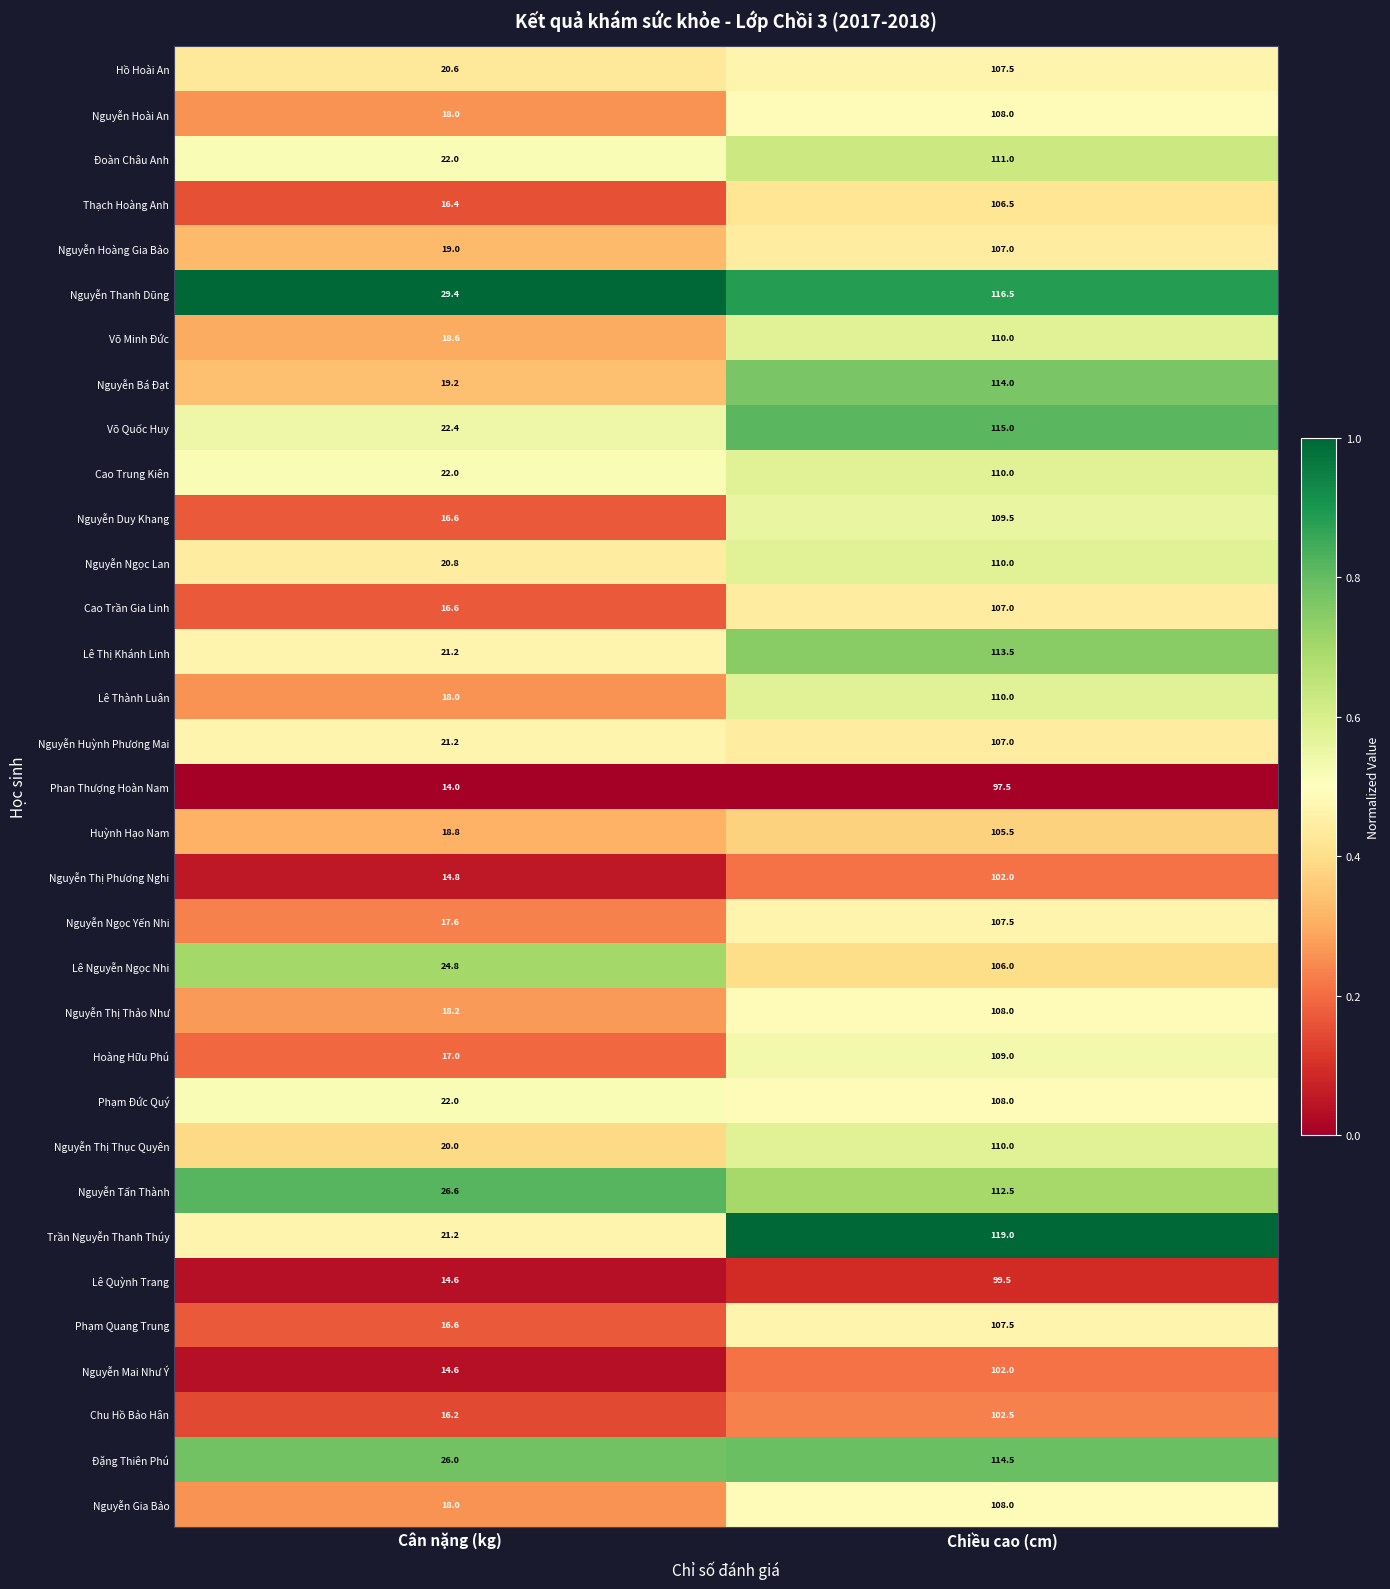

What value does the Nguyễn Mai Như Ý series have at Chiều cao (cm)?

102.0